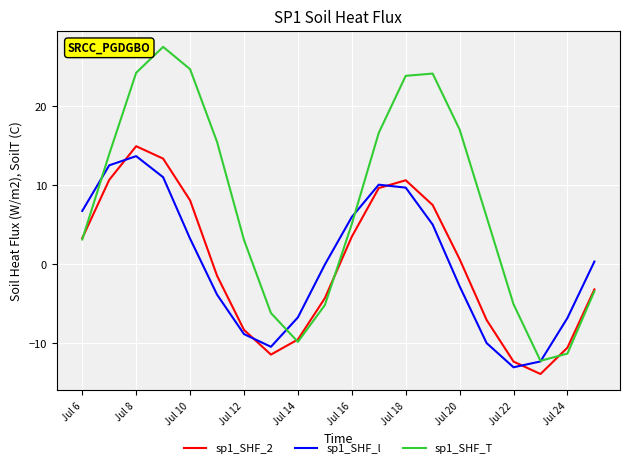

How many intersections are there between sp1_SHF_l and sp1_SHF_2?

4